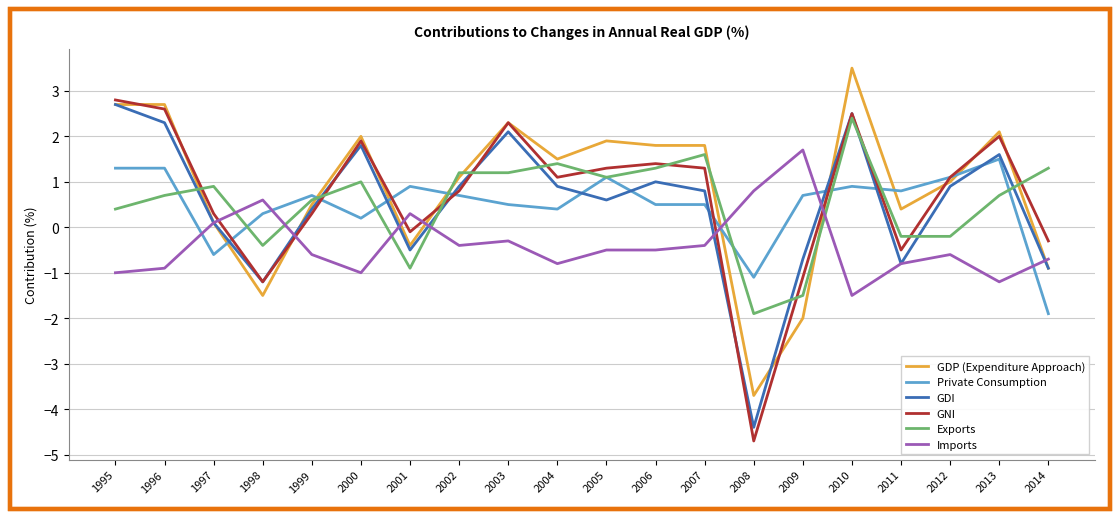

The value of GDI at 1999 is 0.4. True or false?

True